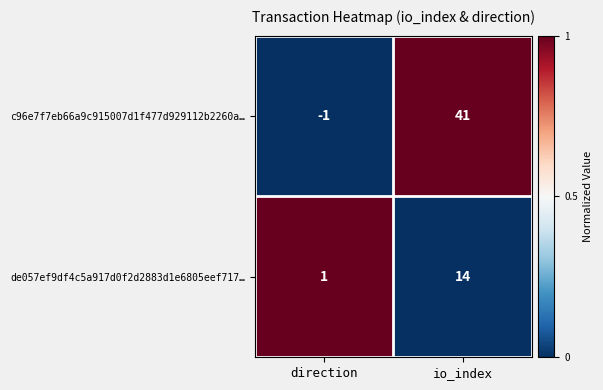

Reading left to right, transcribe all the data shown in this chart.

c96e7f7eb66a9c915007d1f477d929112b2260a…: direction=-1	io_index=41
de057ef9df4c5a917d0f2d2883d1e6805eef717…: direction=1	io_index=14